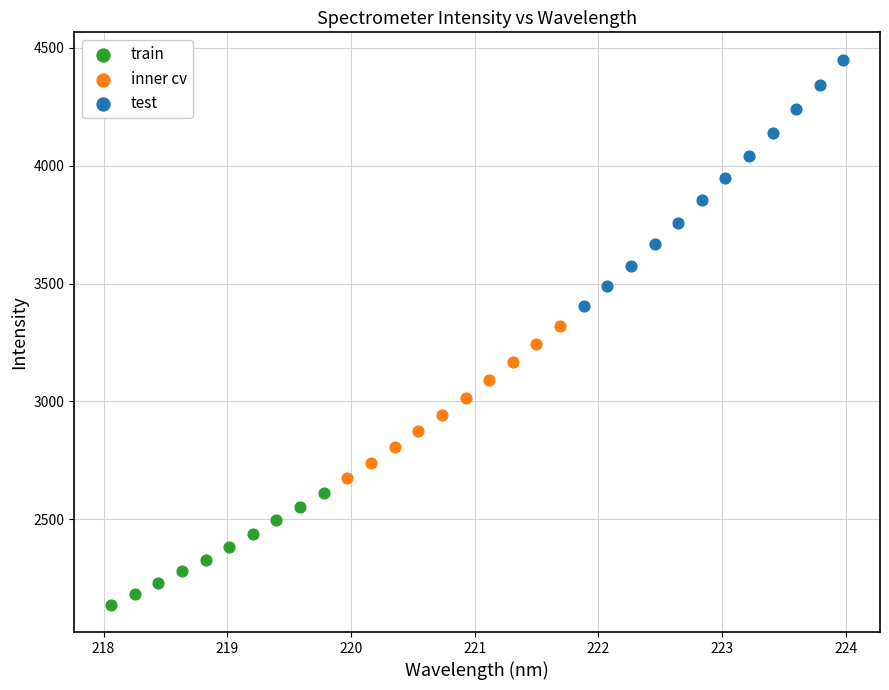

Which series has the widest spread of Y values?

test